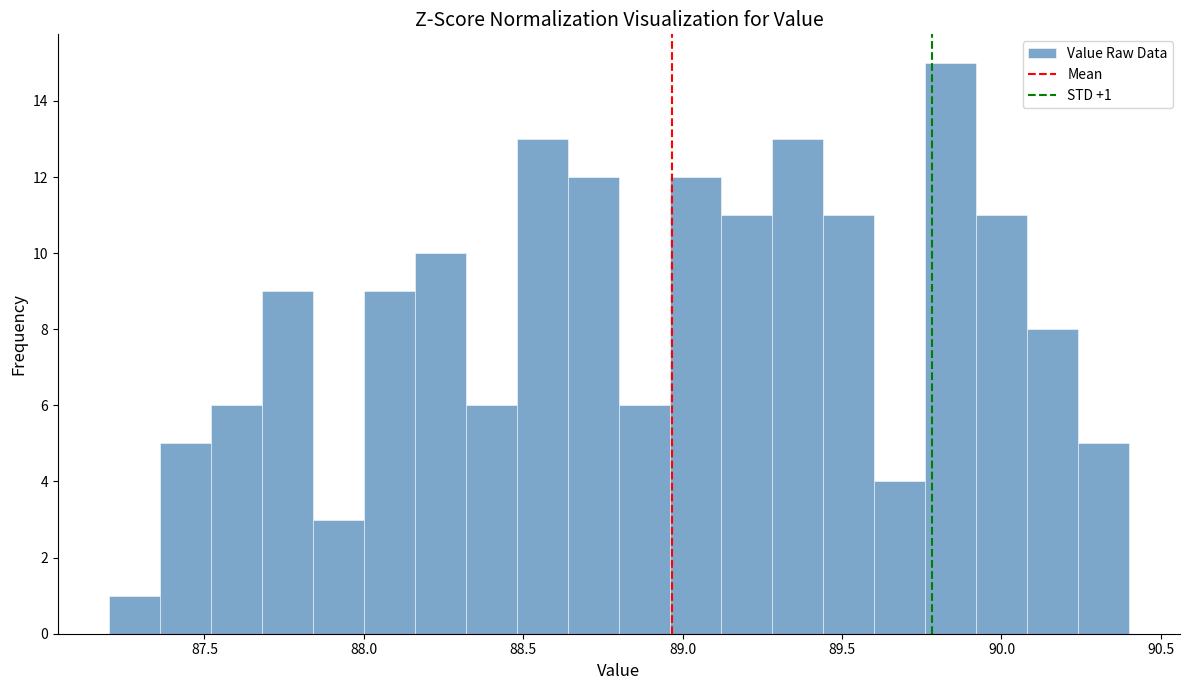

Around what value on the x-axis is the tallest bar? Give the approximate position of its centre, as read against the axis.

89.85